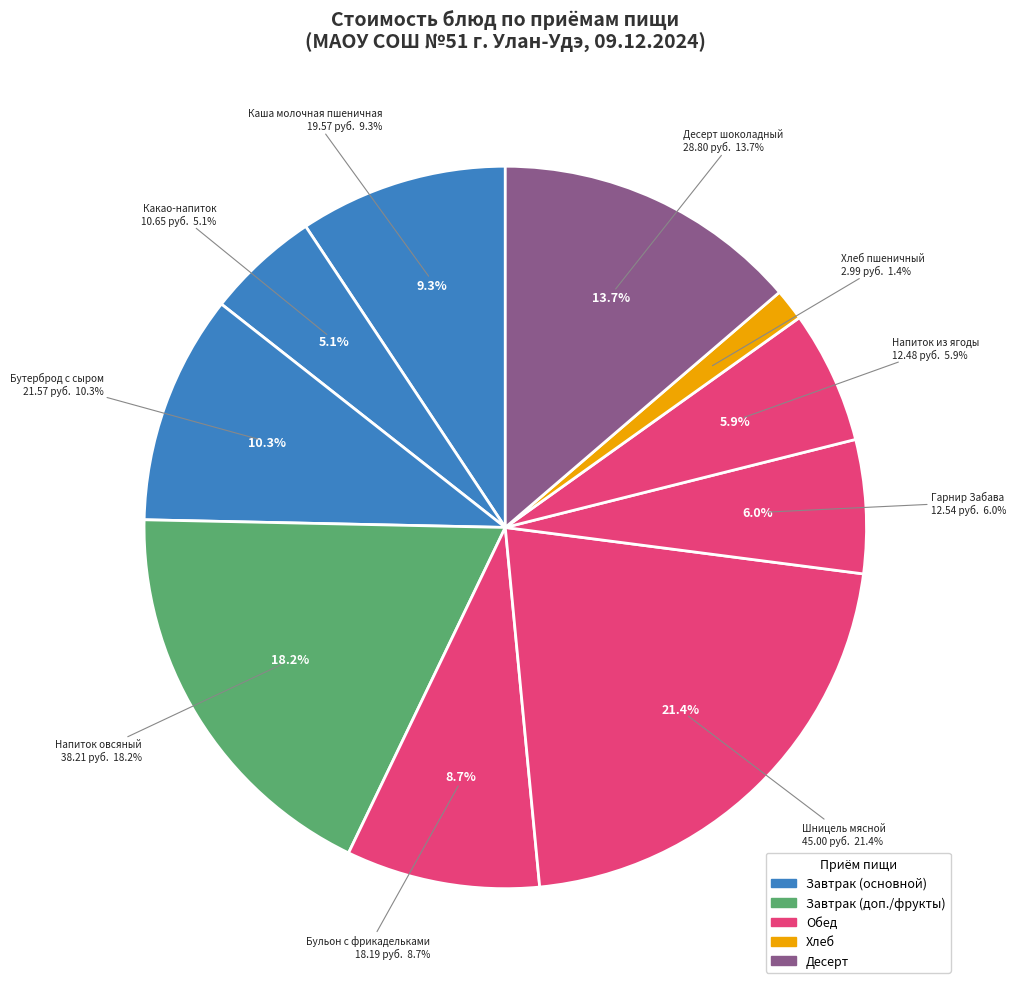

Is Какао-напиток the majority of the pie?

No